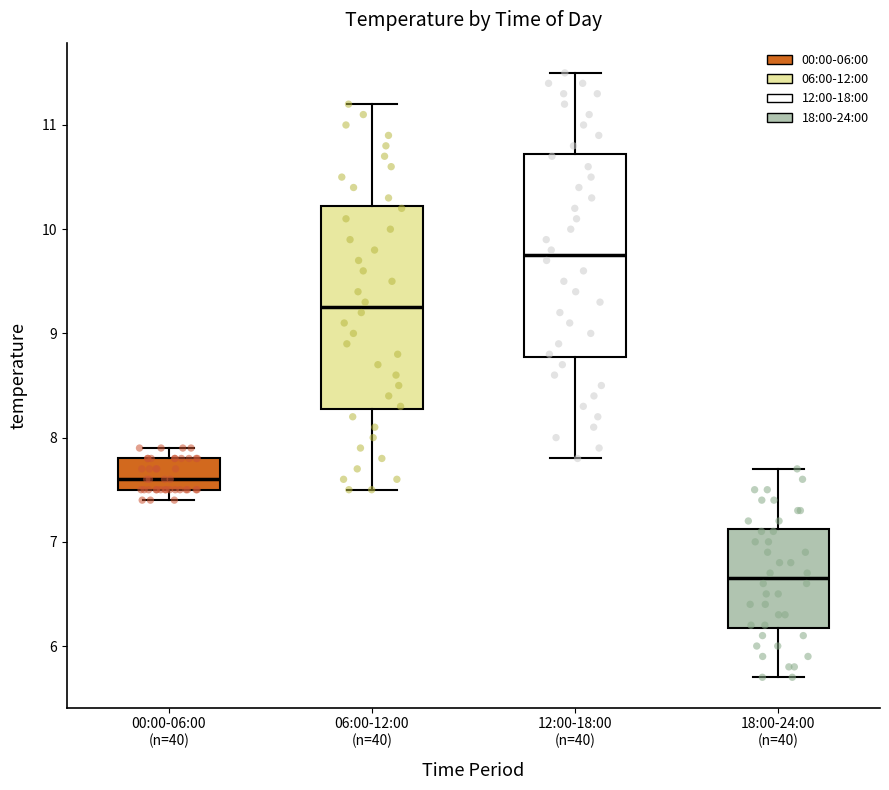

Reading left to right, read every box against the y-axis: the position of its median line, the range the box covers, and the ends of its whiskers. The values are not printed on the chart, so give them approximately, as read against the axis.

00:00-06:00 (n=40): median 7.6, box 7.5 to 7.8, whiskers 7.4 to 7.9
06:00-12:00 (n=40): median 9.3, box 8.3 to 10.2, whiskers 7.5 to 11.2
12:00-18:00 (n=40): median 9.8, box 8.8 to 10.7, whiskers 7.8 to 11.5
18:00-24:00 (n=40): median 6.7, box 6.2 to 7.1, whiskers 5.7 to 7.7